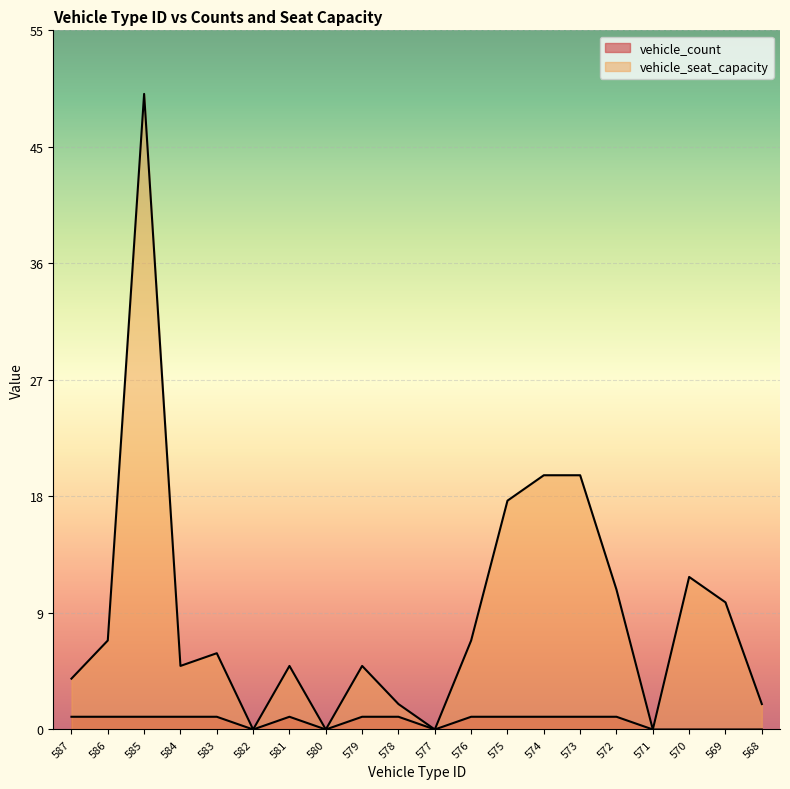

Rank the series by their maximum value, from highest to lowest.

vehicle_seat_capacity, vehicle_count